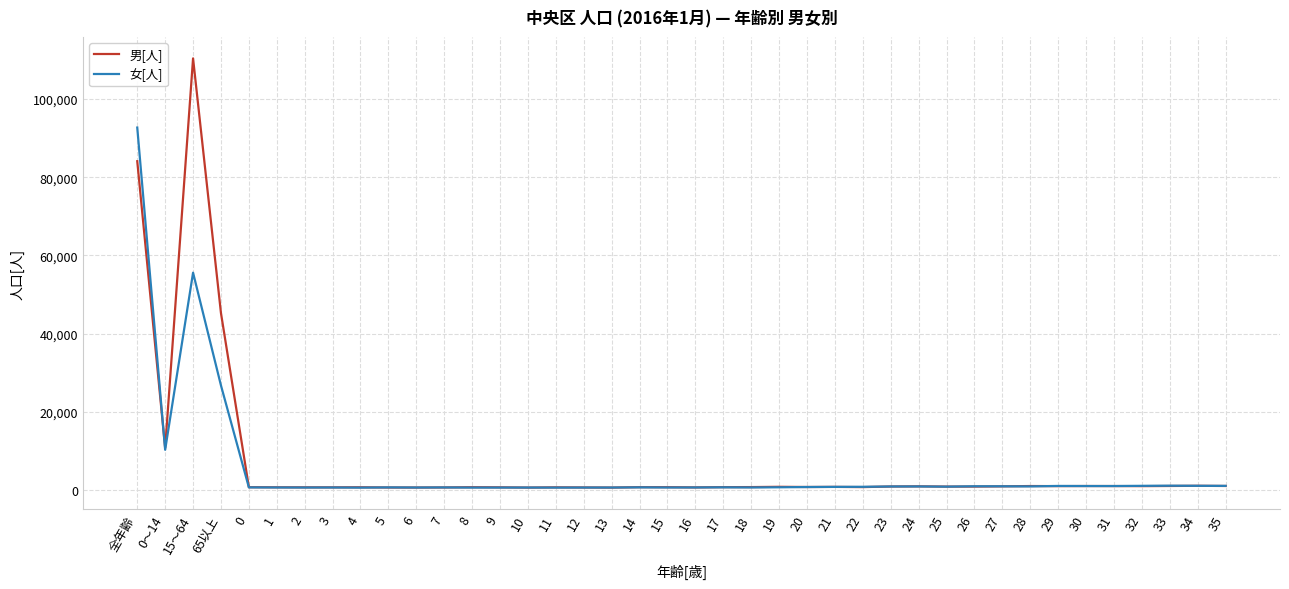

Does the chart have visible grid lines?

Yes